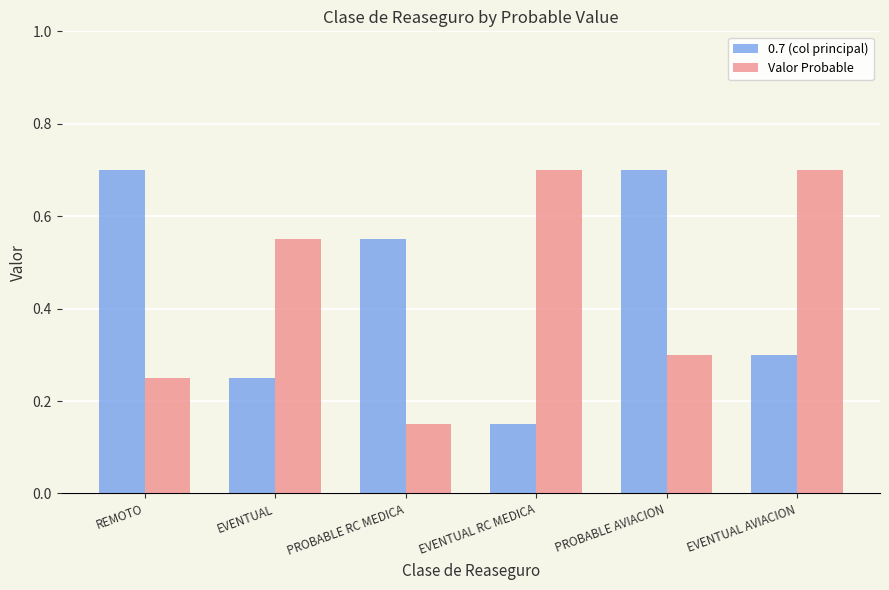

Rank the series at EVENTUAL from lowest to highest value.

0.7 (col principal), Valor Probable